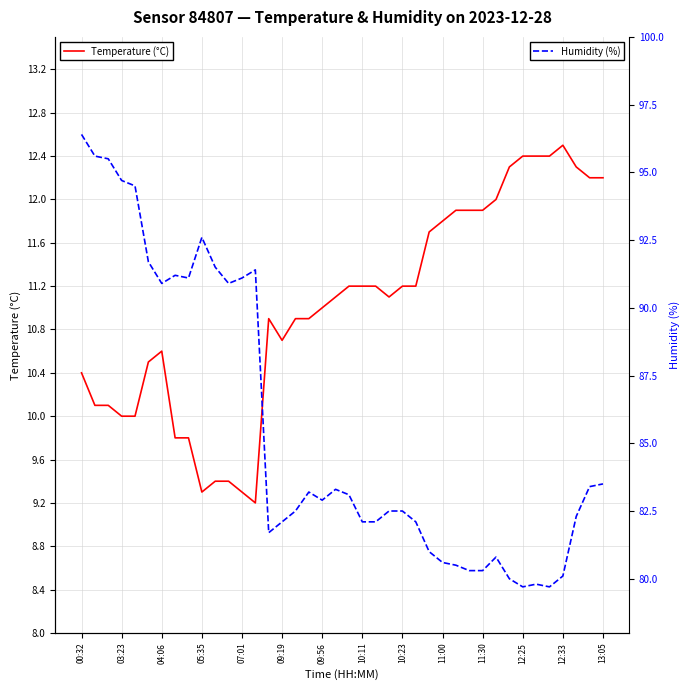

Which series has the widest spread of values?

Humidity (%)